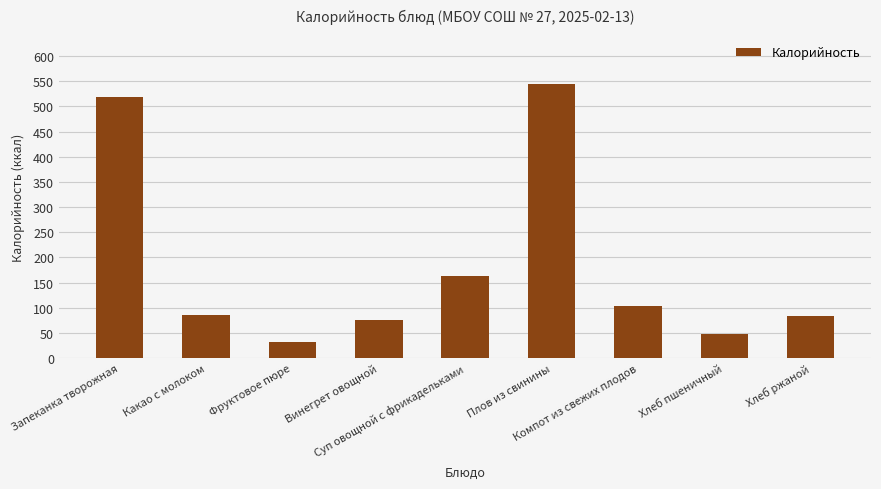

At which label is the value closest to 288?

Суп овощной с фрикадельками